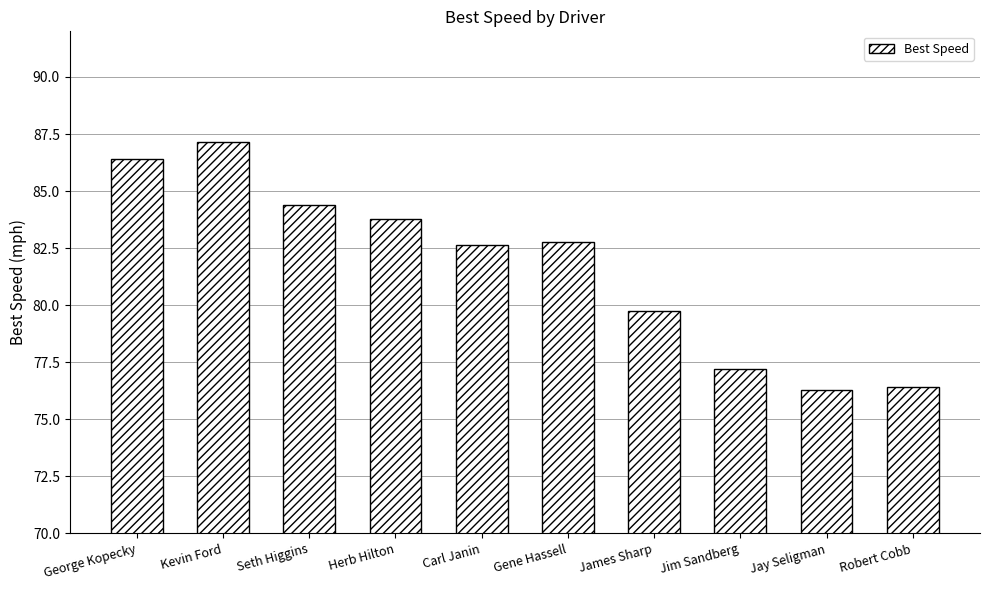

What position from the right is Carl Janin?

6